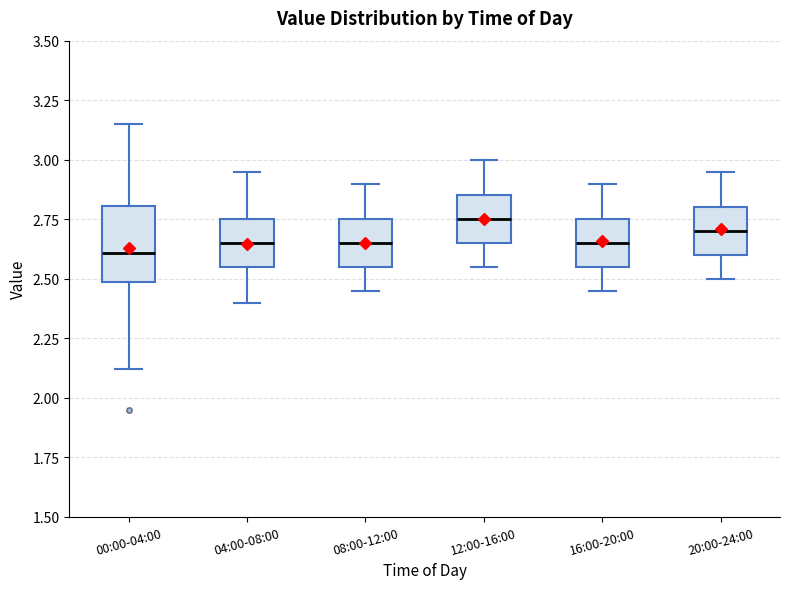

Reading left to right, transcribe this box plot: for each box, give where its median line is, the range the box spans, and where its two whiskers end, as read against the y-axis. The values are not printed on the chart, so give them approximately, as read against the axis.

00:00-04:00: median 2.60, box 2.50 to 2.80, whiskers 2.10 to 3.15
04:00-08:00: median 2.65, box 2.55 to 2.75, whiskers 2.40 to 2.95
08:00-12:00: median 2.65, box 2.55 to 2.75, whiskers 2.45 to 2.90
12:00-16:00: median 2.75, box 2.65 to 2.85, whiskers 2.55 to 3.00
16:00-20:00: median 2.65, box 2.55 to 2.75, whiskers 2.45 to 2.90
20:00-24:00: median 2.70, box 2.60 to 2.80, whiskers 2.50 to 2.95